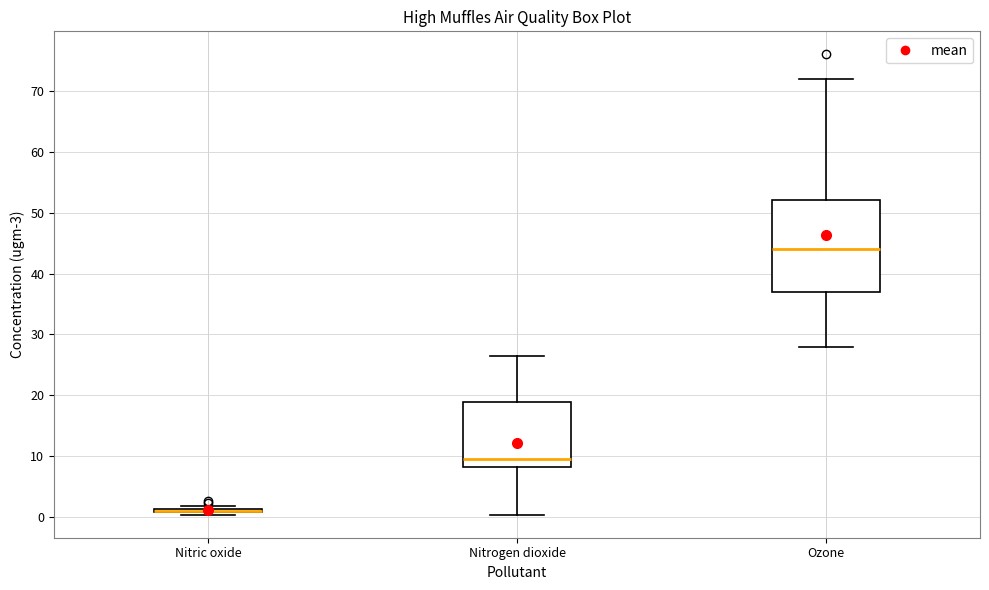

Which box is the tallest, from its lower edge to its upper edge?

Ozone